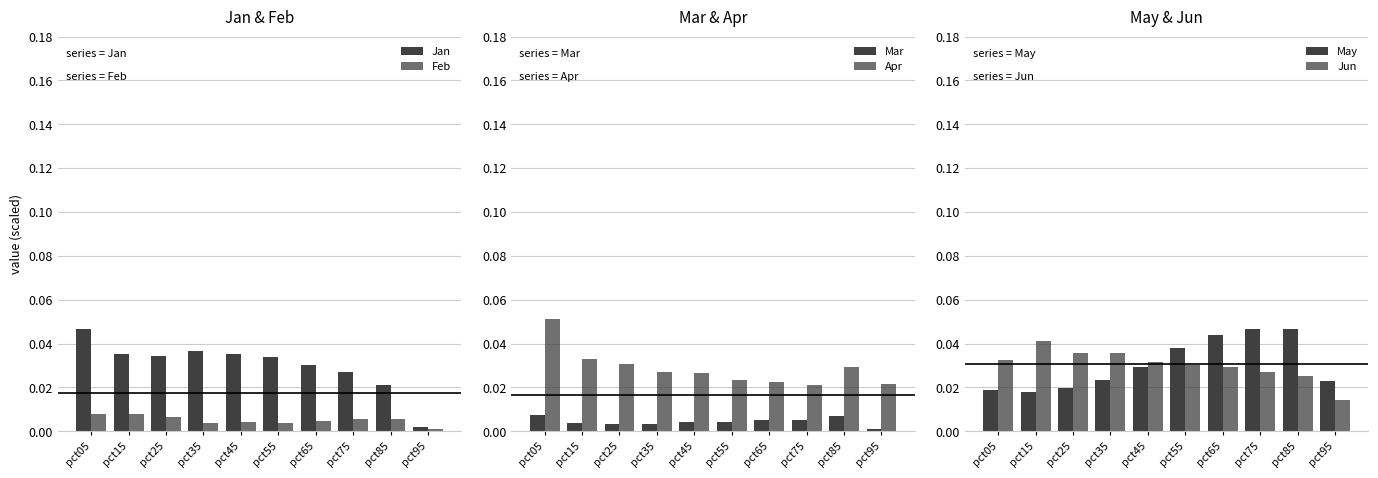

List the labels in order of Mar value, largest first.

pct05, pct85, pct75, pct65, pct45, pct55, pct15, pct35, pct25, pct95